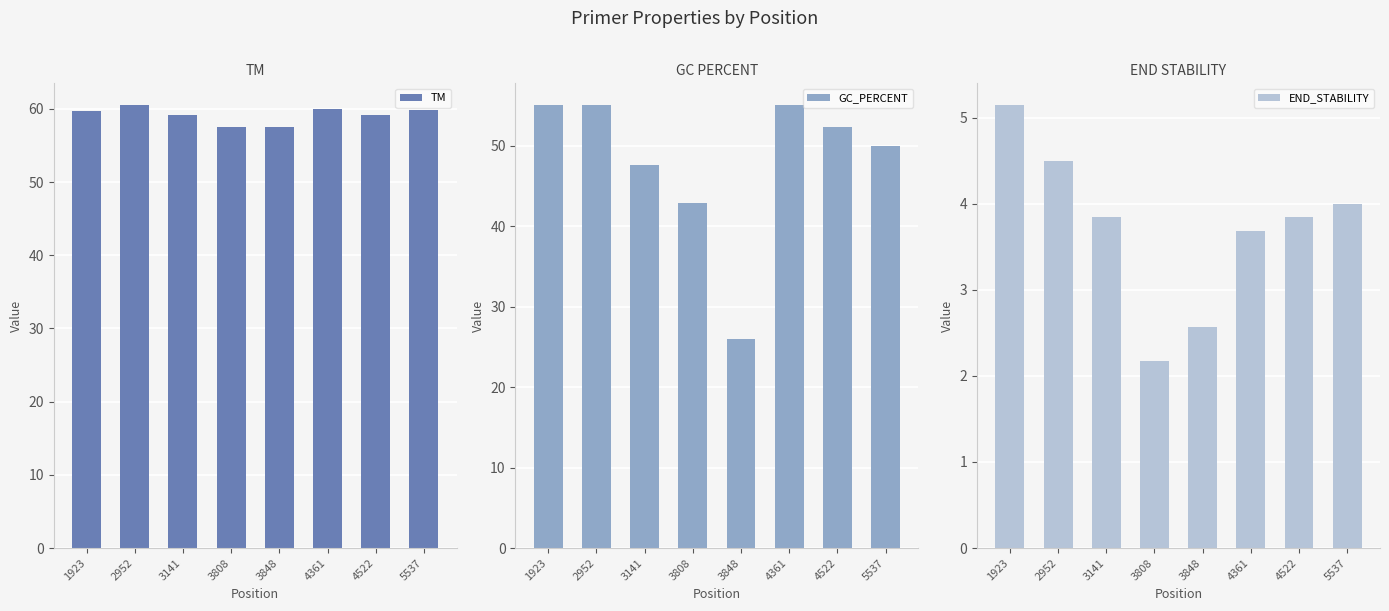

What is the sum of all PRIMER_RIGHT_0_GC_PERCENT values?

383.8